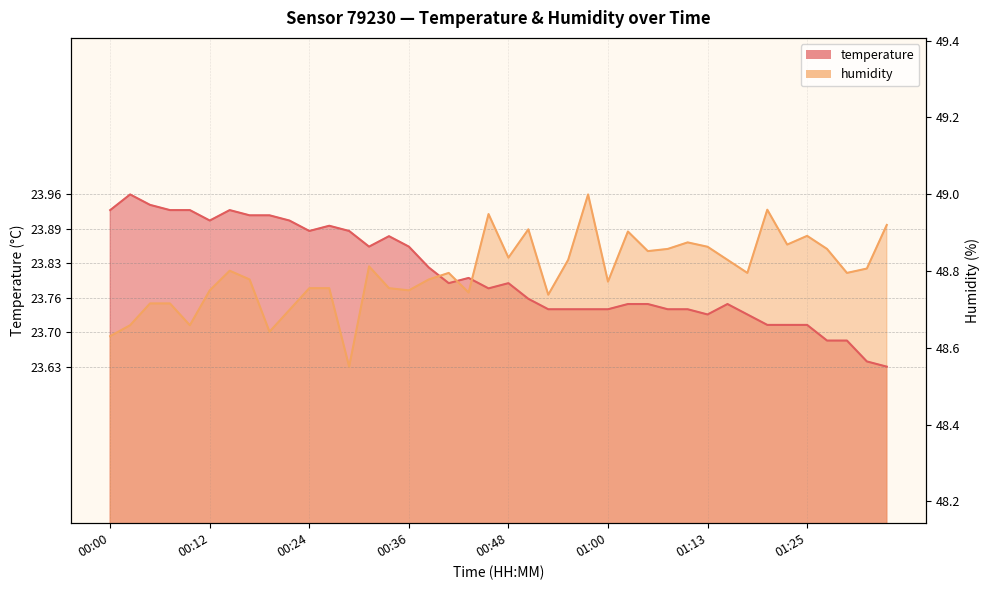

Is the value of humidity at 00:48 greater than the value of temperature at 00:07?

No